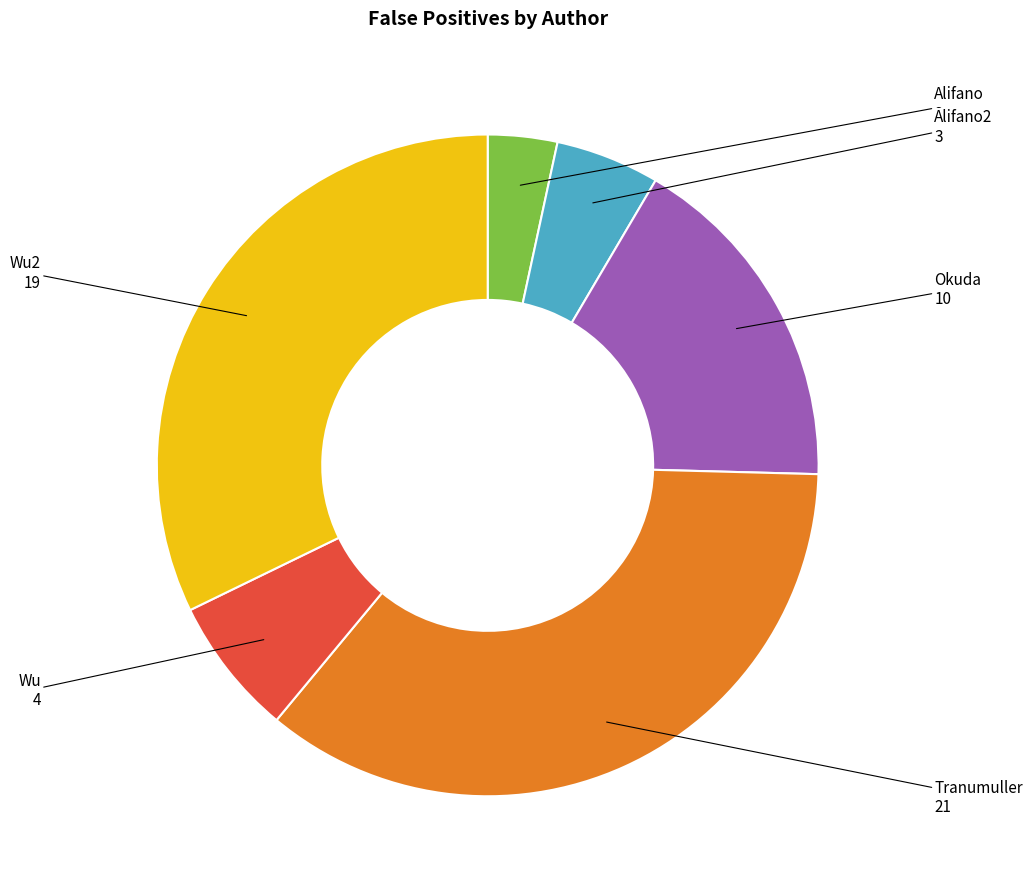

Does any single category account for the majority?

No